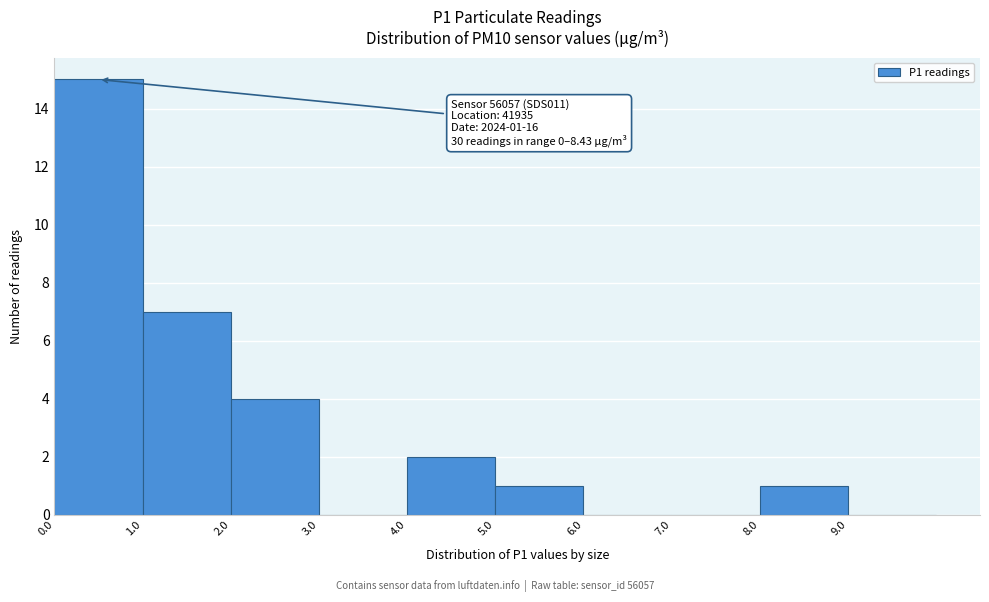

Over which range of the x-axis is the bar tallest?

0 to 1